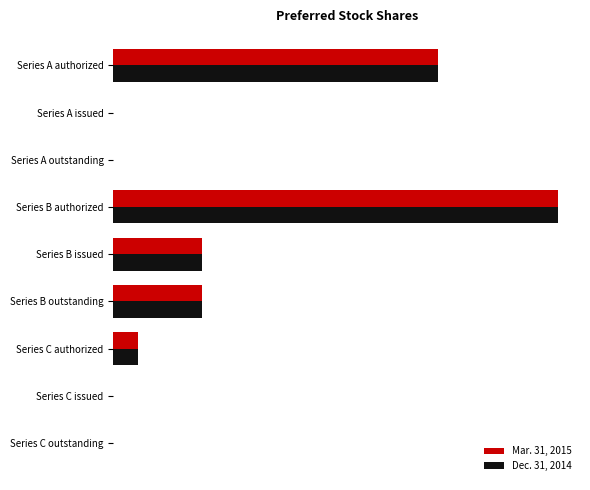

Reading left to right, list all the values displayed in this chart.

Mar. 31, 2015: 182525	0	0	250000	49999	49999	14000	0	0
Dec. 31, 2014: 182525	0	0	250000	49999	49999	14000	0	0